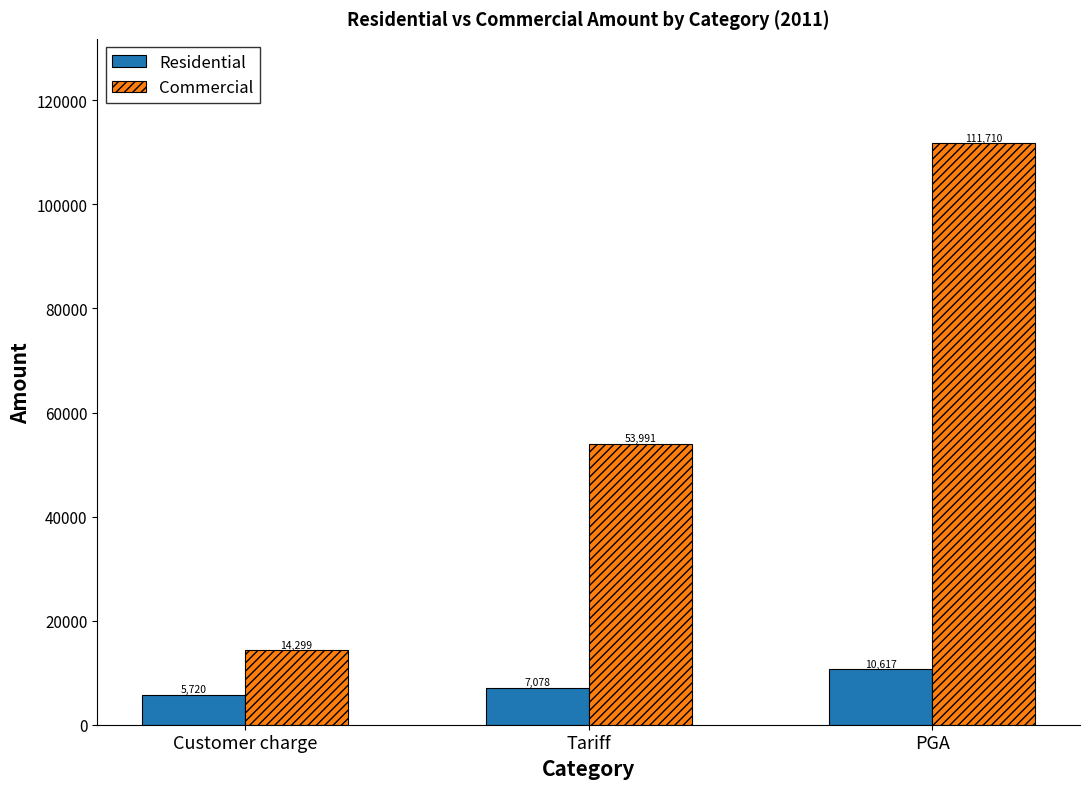

Is the value of Commercial at PGA greater than the value of Residential at Tariff?

Yes